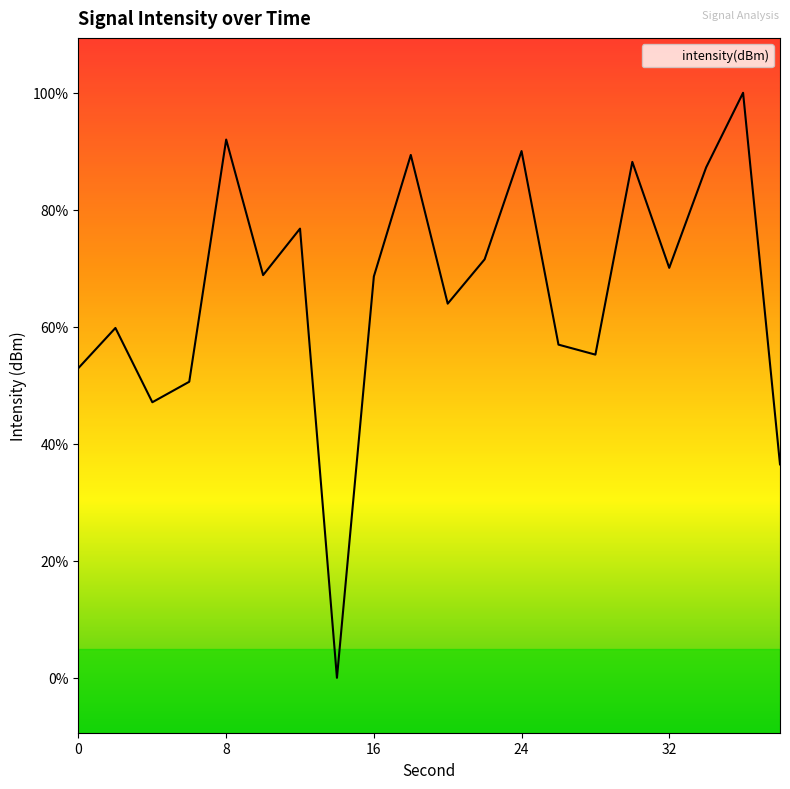

List the labels in order of value, smallest first.

14, 38, 4, 6, 0, 28, 26, 2, 20, 16, 10, 32, 22, 12, 34, 30, 18, 24, 8, 36